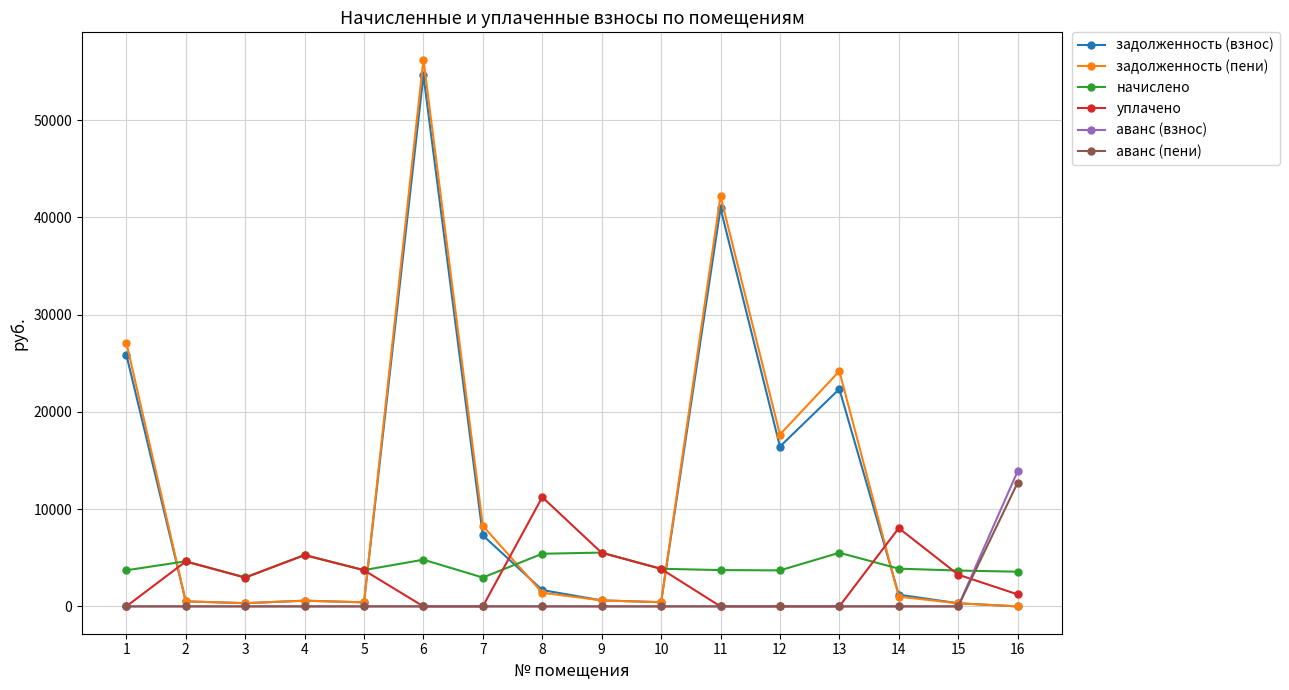

True or false: задолженность (пени) and уплачено intersect in this chart.

True